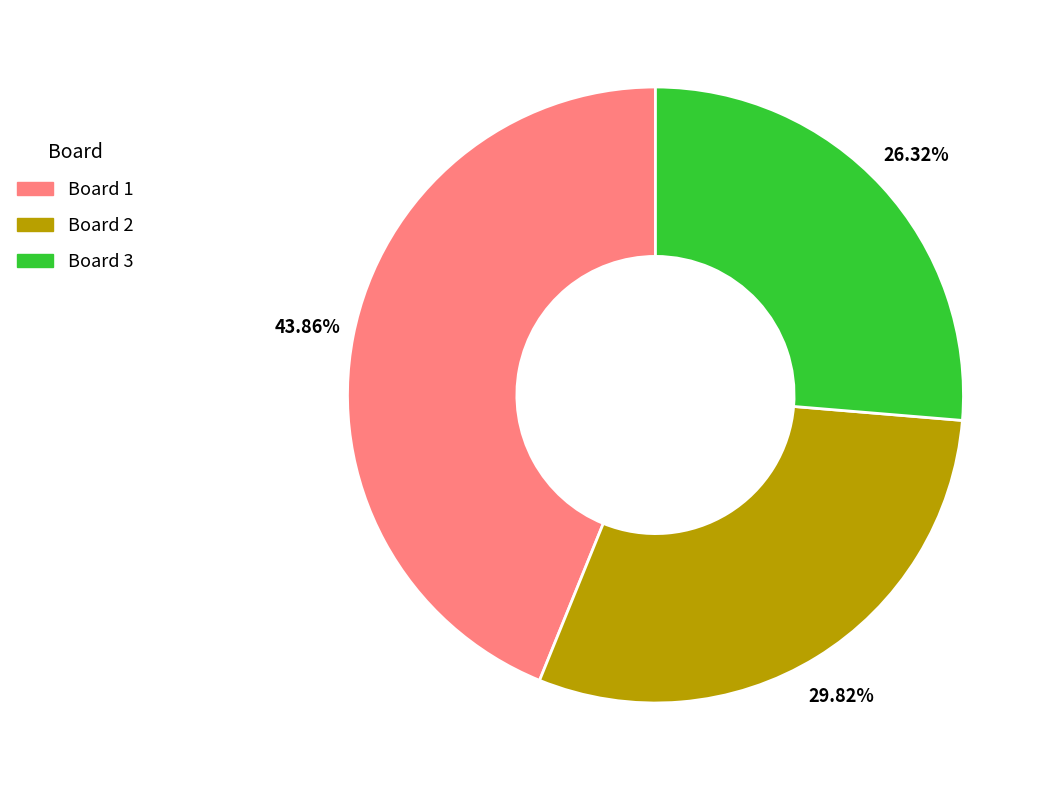

True or false: Board 1 accounts for 57% of the total.

False